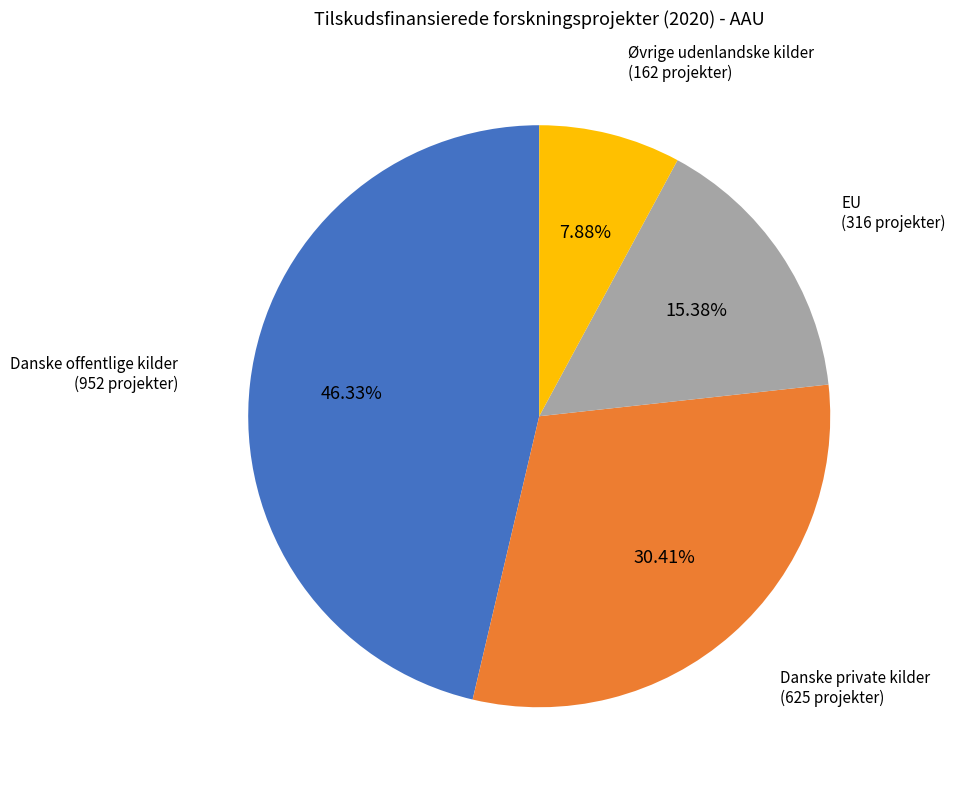

Which category has the smallest portion of the pie?

Øvrige udenlandske kilder